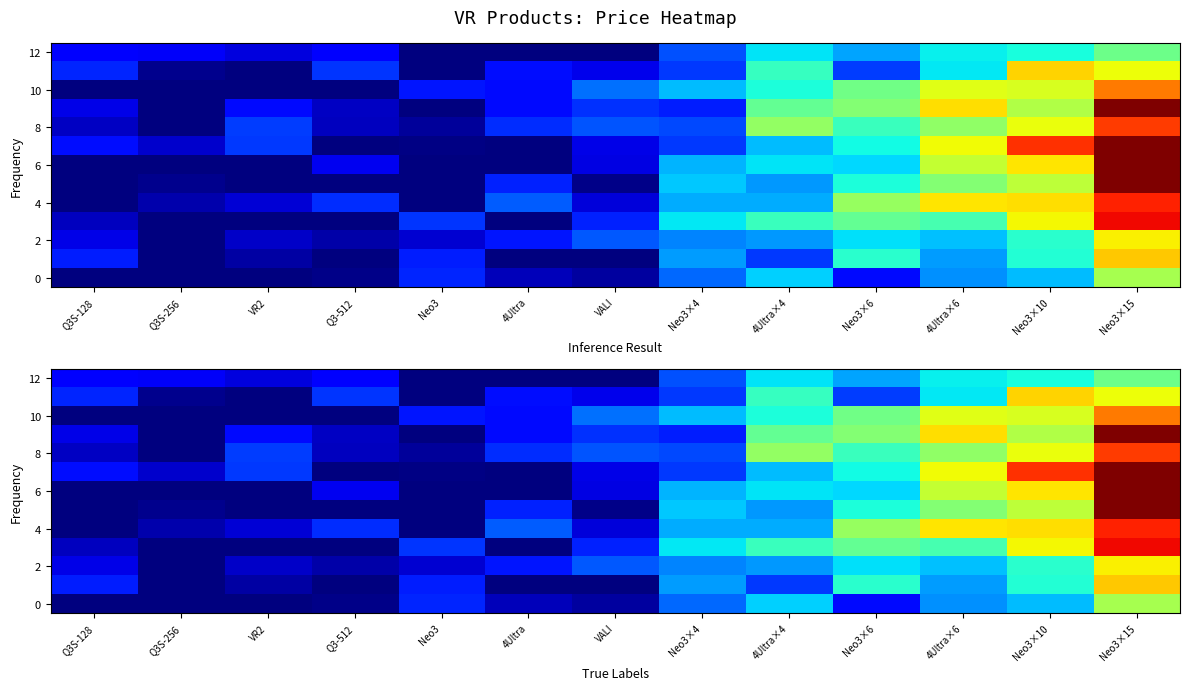

What is the total value across all series at Neo3×6?

4.9